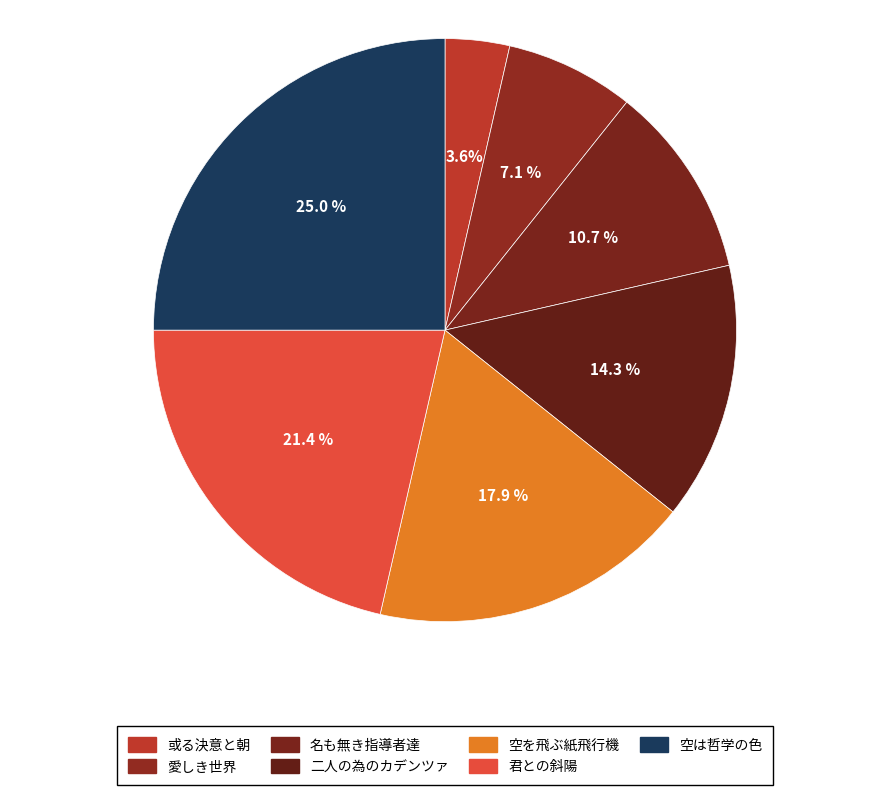

The 或る決意と朝 slice represents 10% of the pie. True or false?

False